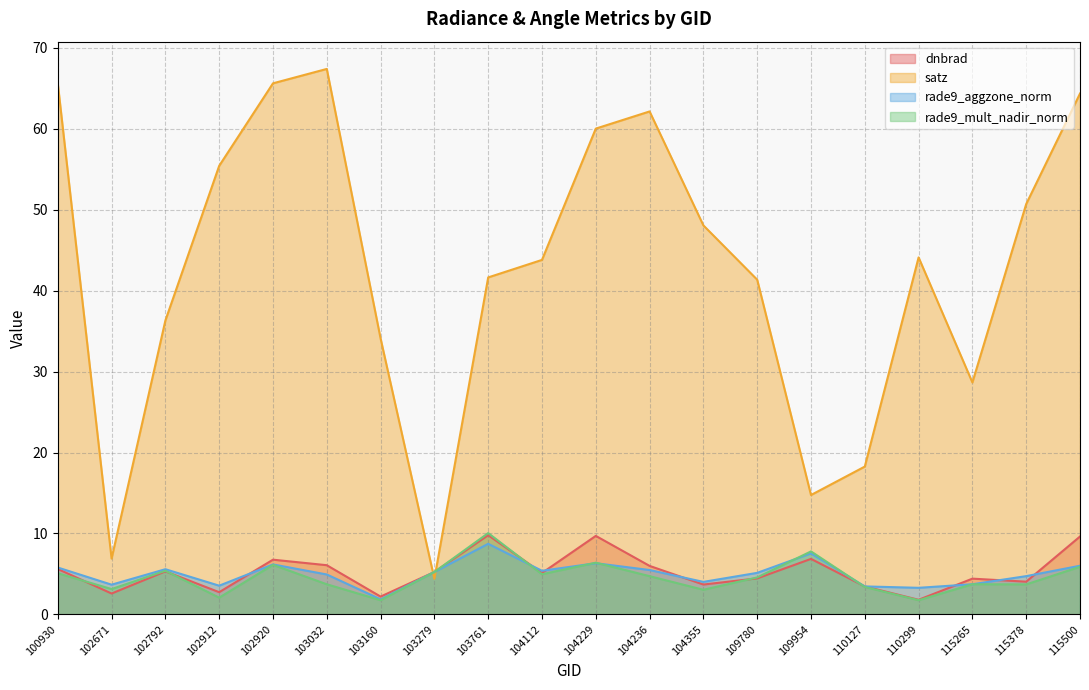

At which label does rade9_mult_nadir_norm first exceed 4?

100930